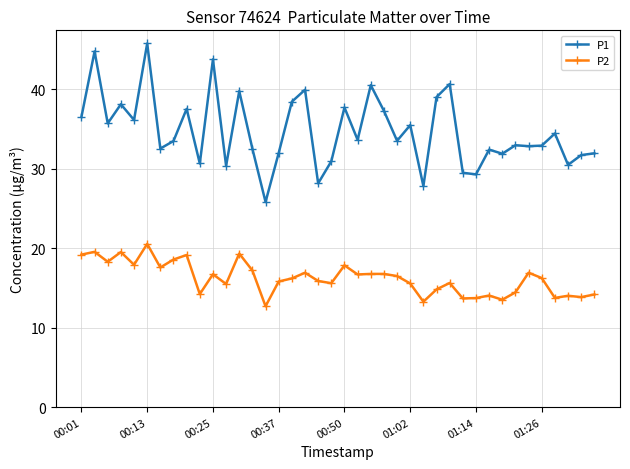

What is the value of the P2 point at the 38th from the left?

14.0